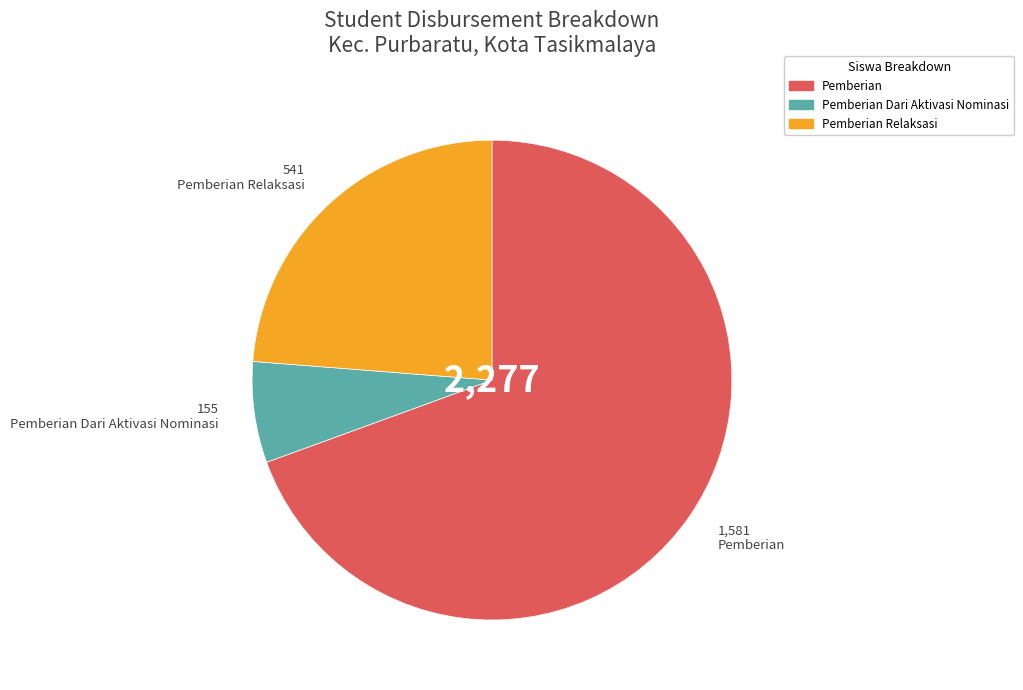

Count the number of slices in the pie.

3